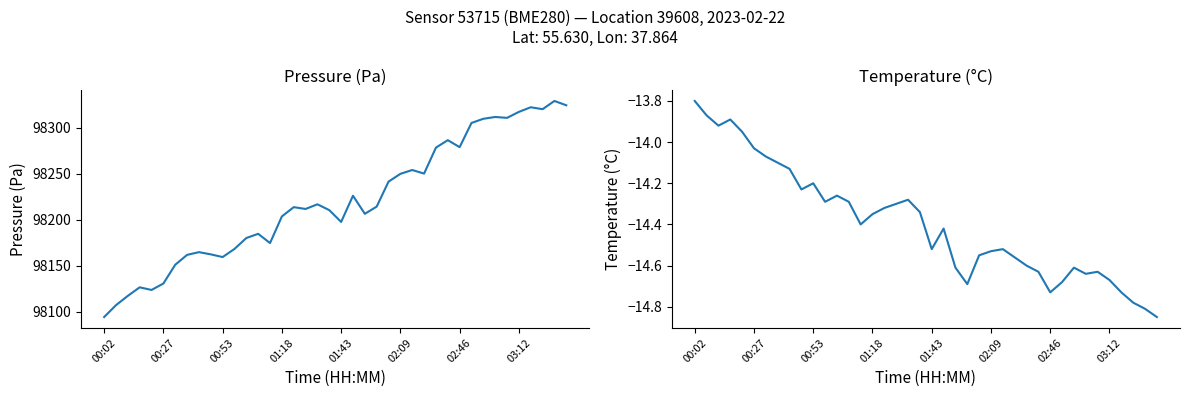

Which series has the widest spread of values?

pressure